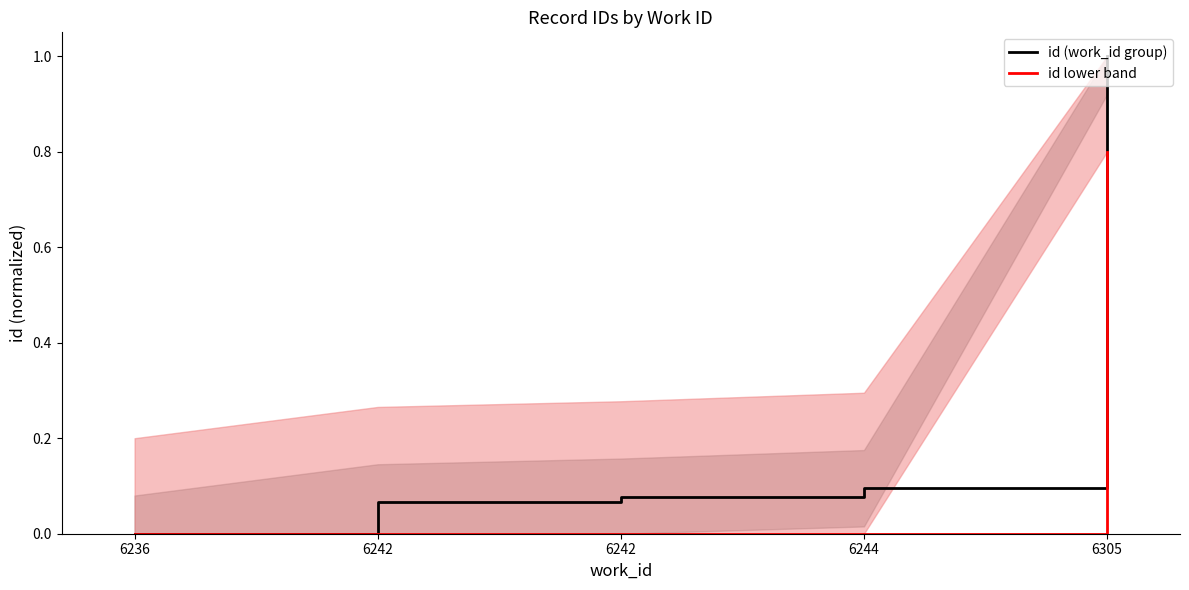

Which label corresponds to the smallest value in the chart?

6236